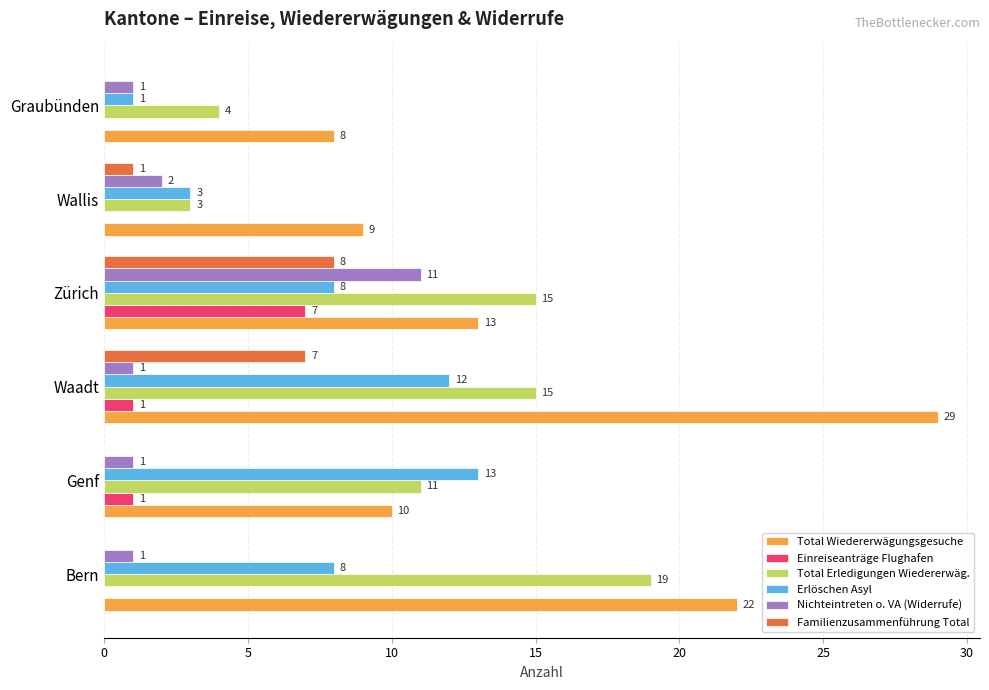

At which category is the sum across all series the highest?

Waadt